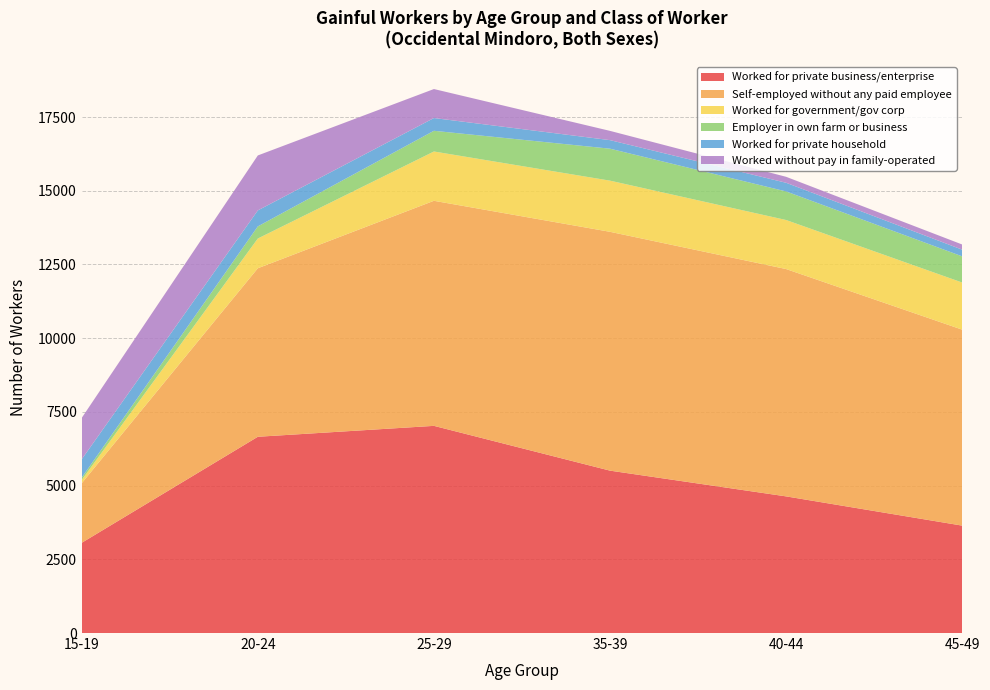

Reading right to left, what are all the values shown in this chart?

Worked for private business/enterprise: 45-49=3642	40-44=4634	35-39=5507	25-29=7026	20-24=6656	15-19=3060
Self-employed without any paid employee: 45-49=6646	40-44=7710	35-39=8100	25-29=7633	20-24=5715	15-19=2020
Worked for government/gov corp: 45-49=1598	40-44=1663	35-39=1735	25-29=1672	20-24=1009	15-19=111
Employer in own farm or business: 45-49=888	40-44=969	35-39=1084	25-29=702	20-24=411	15-19=79
Worked for private household: 45-49=227	40-44=294	35-39=290	25-29=433	20-24=542	15-19=623
Worked without pay in family-operated: 45-49=175	40-44=202	35-39=314	25-29=983	20-24=1864	15-19=1402